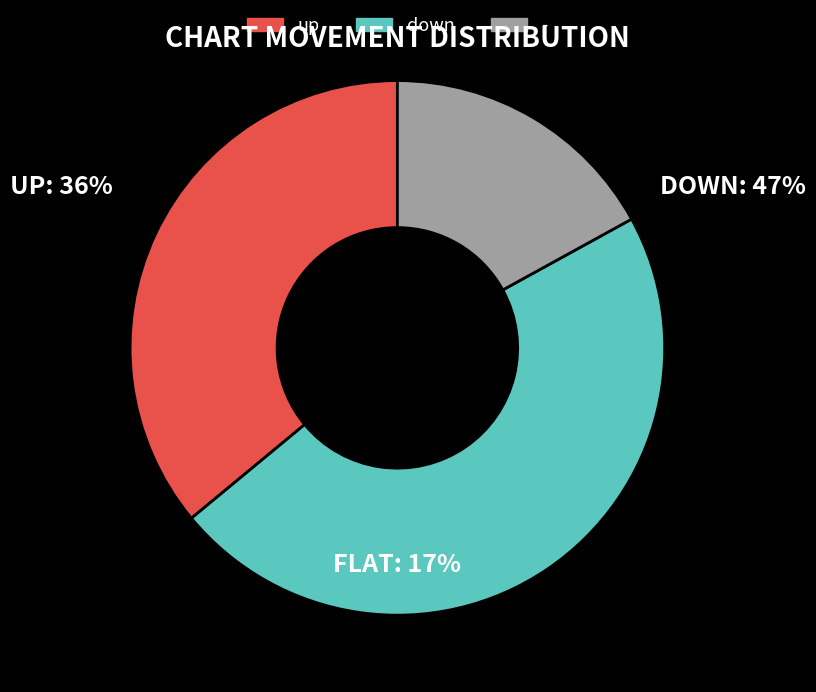

Rank the categories by value from lowest to highest.

-, up, down